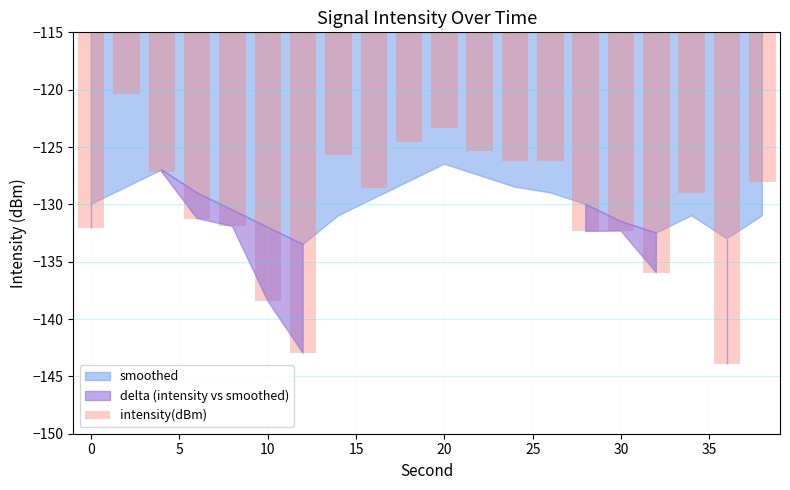

What is the difference between the second highest and second lowest values?

19.6